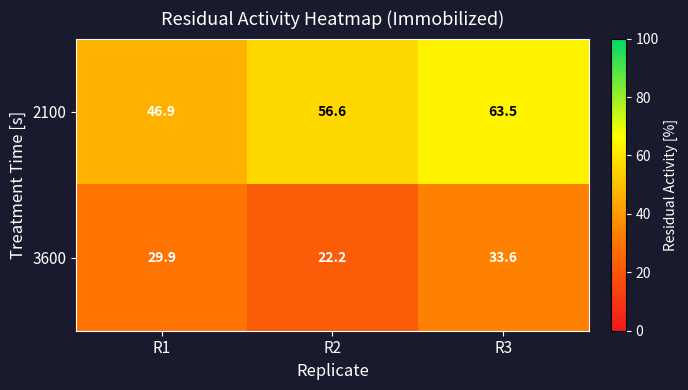

Where is 3600 nearest to the value 27?

R1